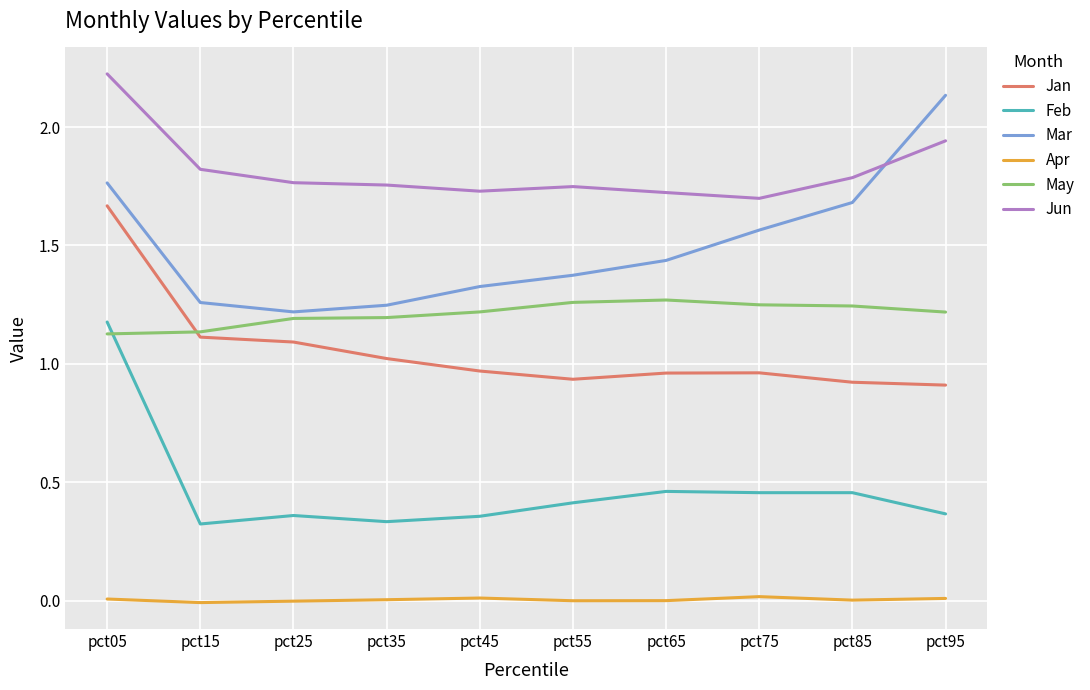

Which series has the widest spread of values?

Mar